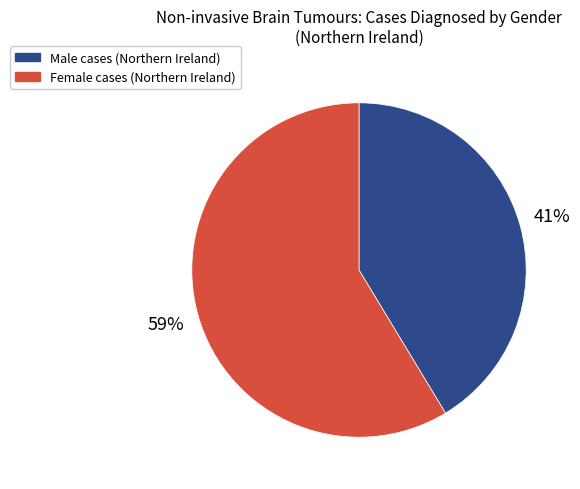

Does any single category account for the majority?

Yes